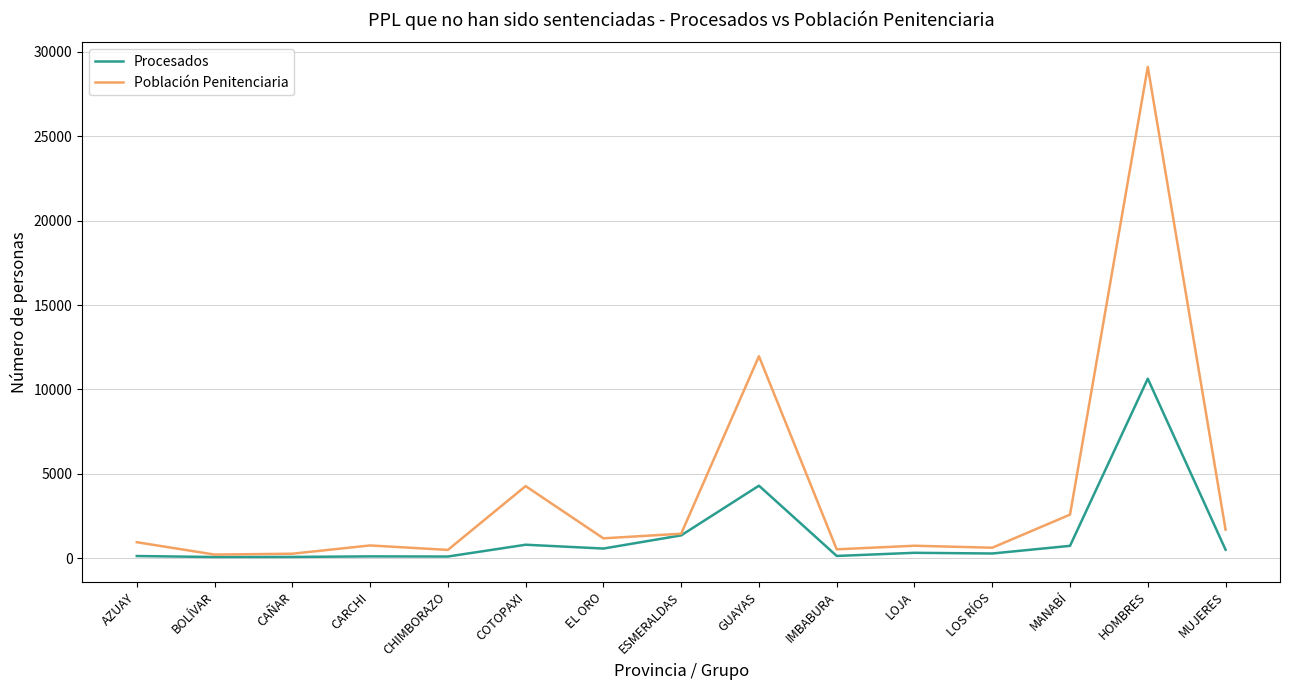

What is the highest value of the Población Penitenciaria series?

29101